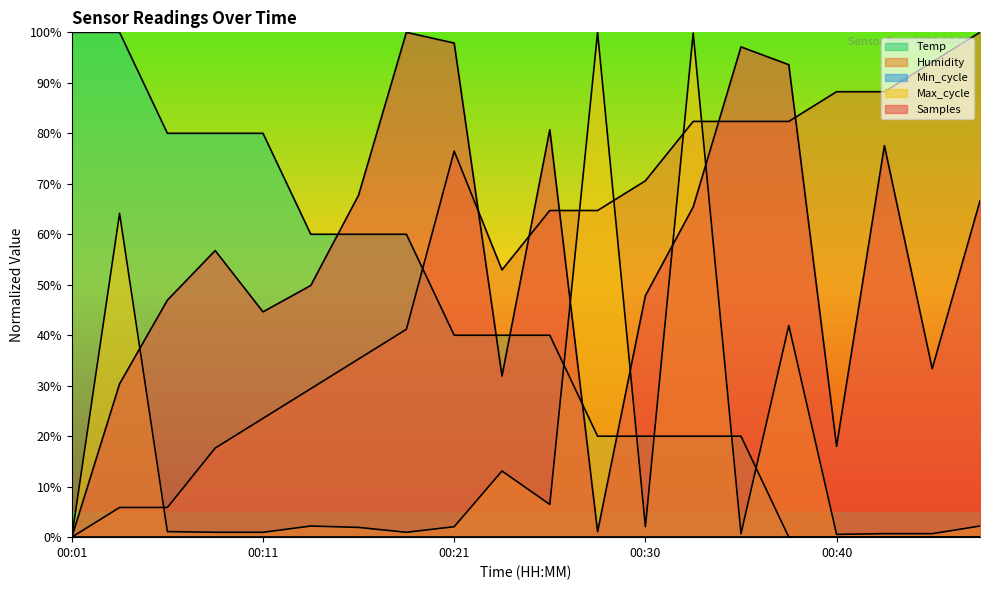

Does the chart display data point markers on the line(s)?

No